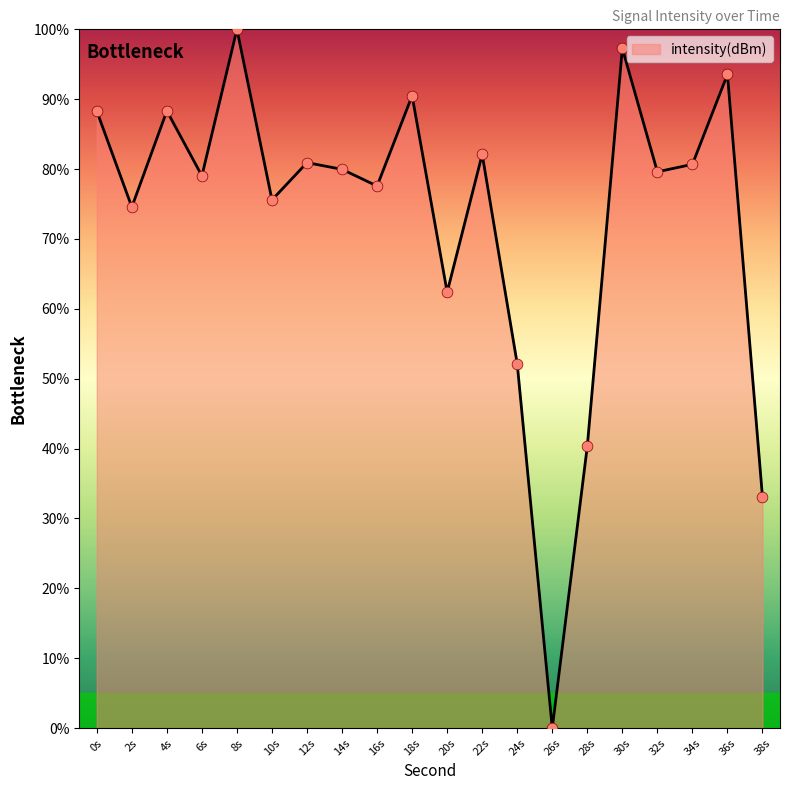

What is the change in value from 10s to 26s?

-75.6